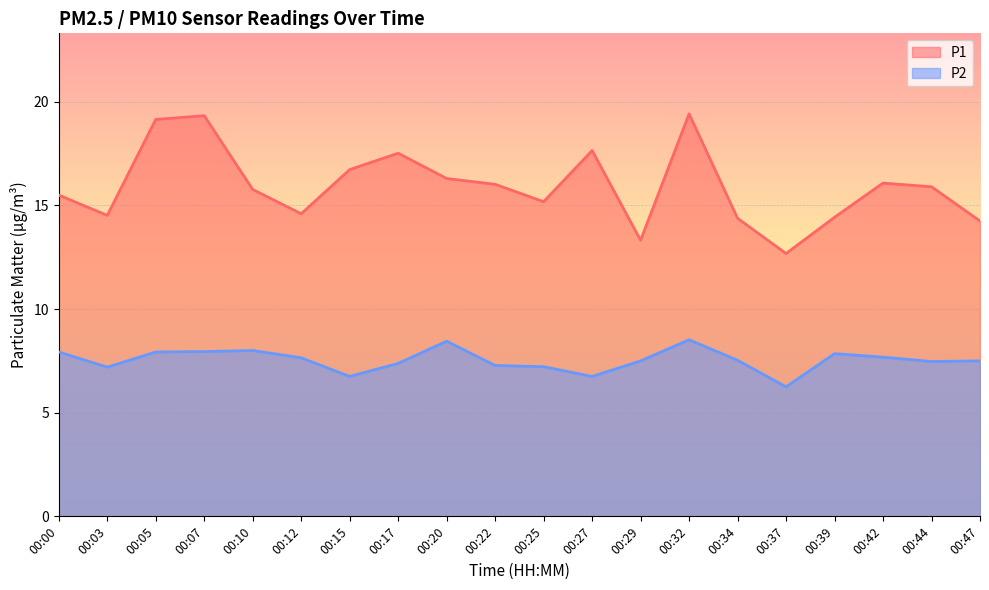

Which category has the lowest value across all series?

00:37